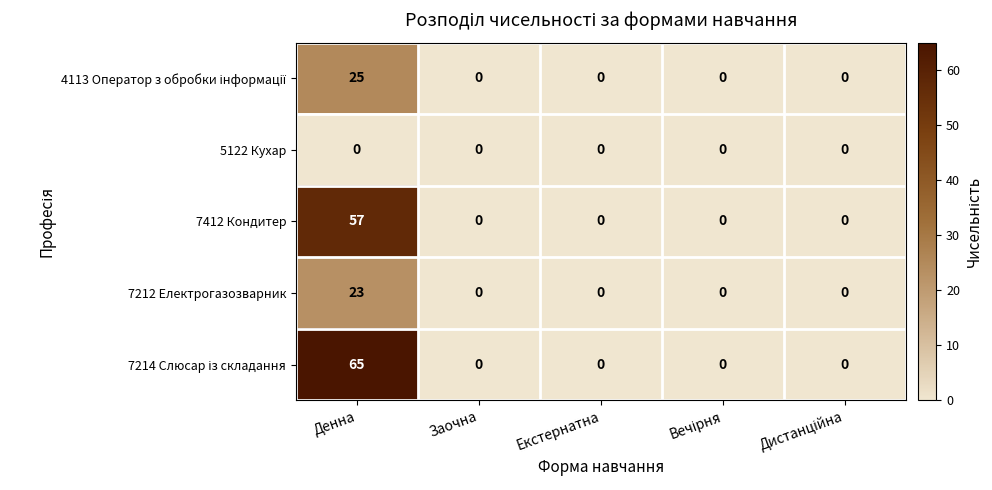

True or false: 7212 Електрогазозварник has a value of 0 at Екстернатна.

True